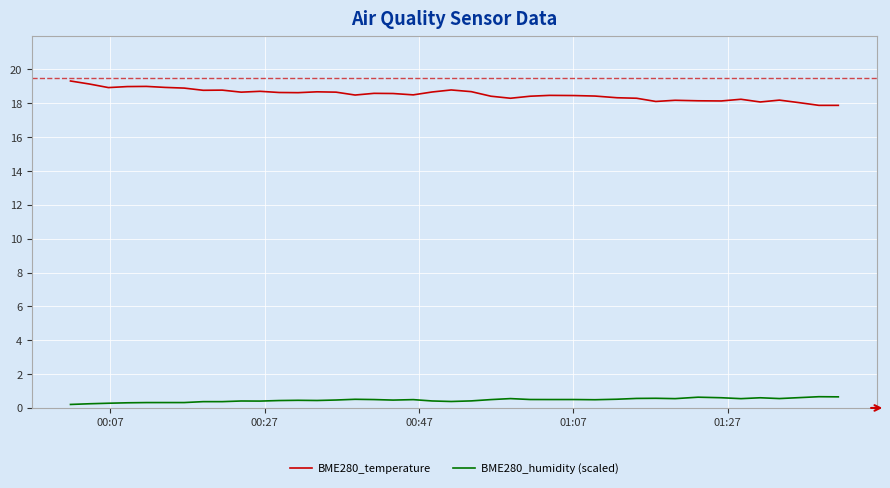

What is the lowest value of the BME280_temperature series?

17.9